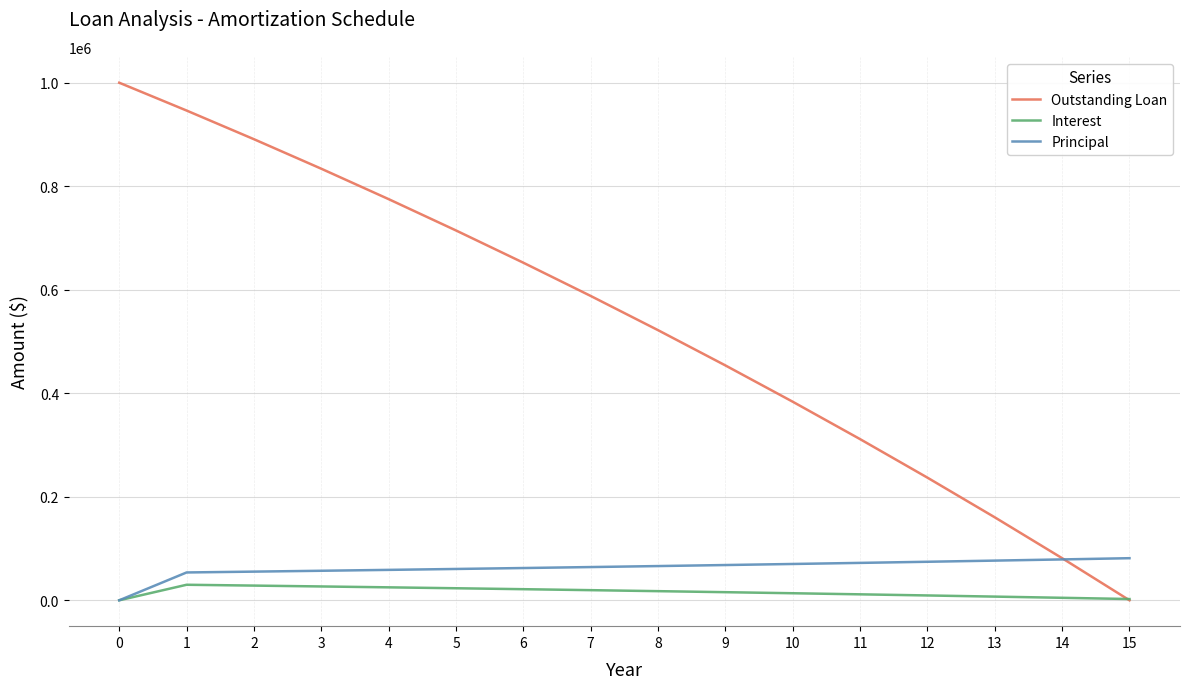

Is the value of Principal at 10 greater than the value of Outstanding Loan at 6?

No